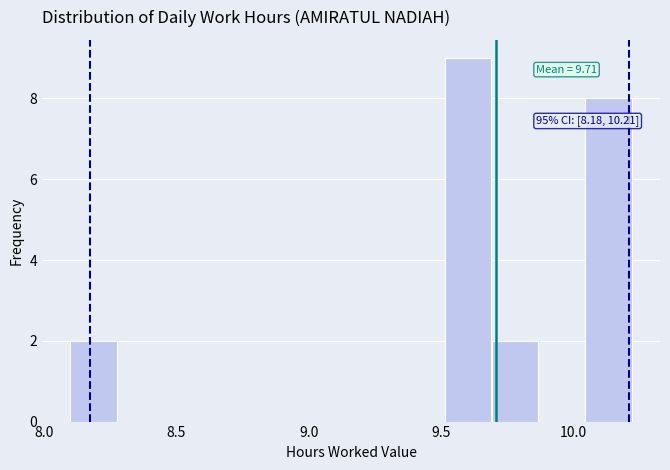

Around what value on the x-axis is the tallest bar? Give the approximate position of its centre, as read against the axis.

9.60